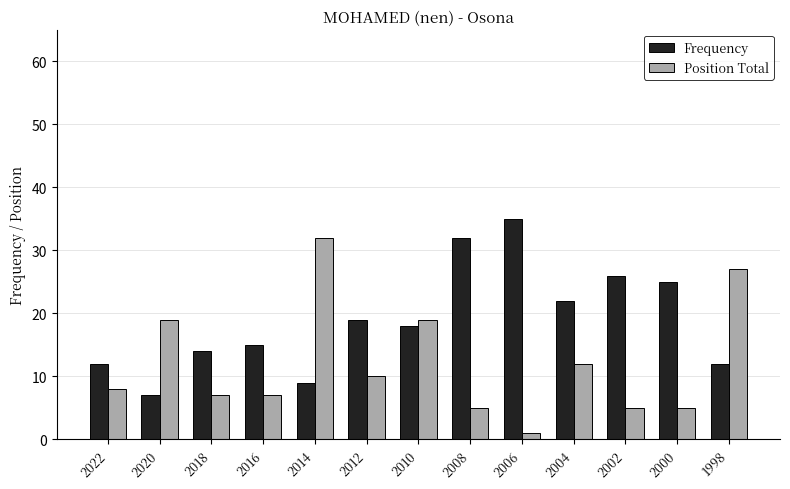

Is it true that Position Total equals 4 at 2020?

False